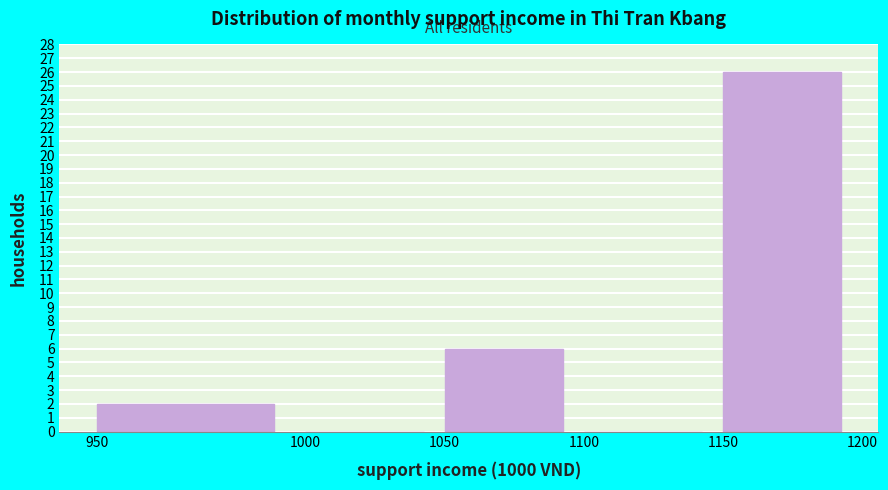

Reading right to left, transcribe all the data shown in this chart.

1150=26	1100=0	1050=6	1000=0	950=2